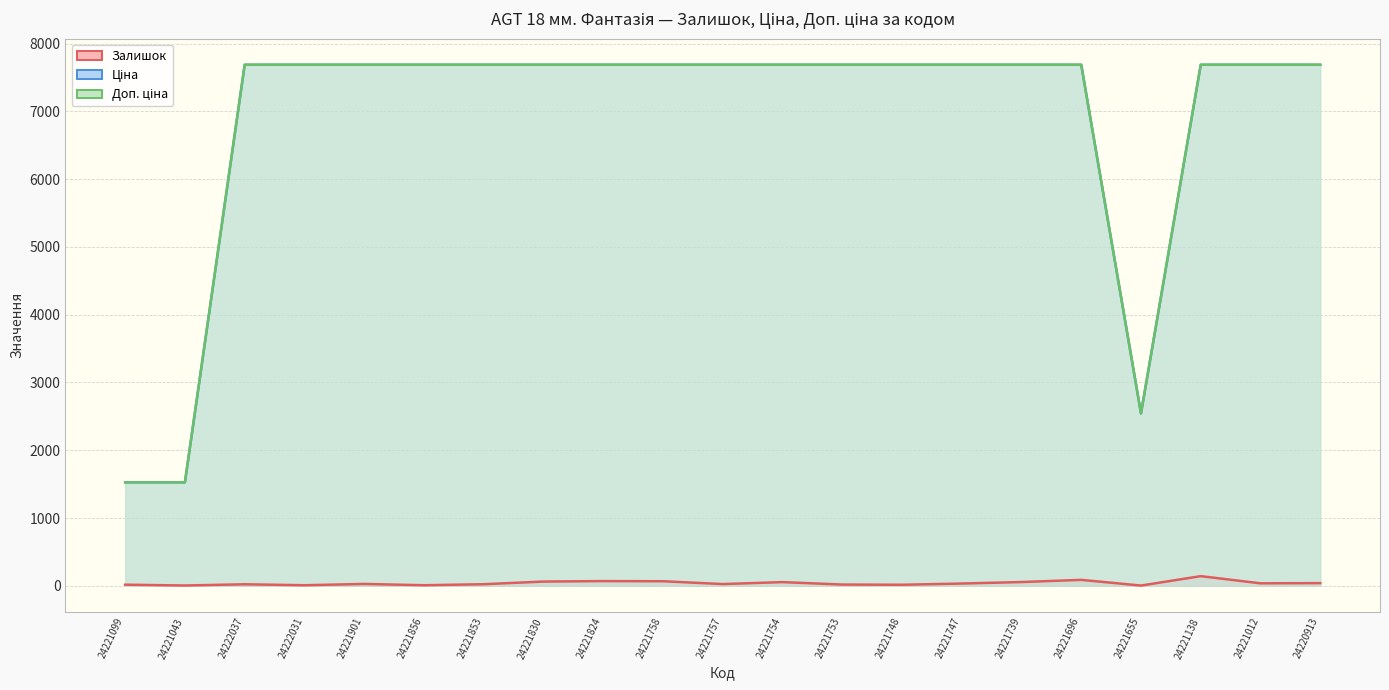

Reading right to left, what are all the values shown in this chart?

Залишок: 39.0	36.0	142.0	3.0	87.0	55.0	33.0	15.0	18.0	54.0	25.0	67.0	69.0	62.0	23.0	8.0	27.0	8.0	22.0	4.0	16.0
Ціна: 7688.0	7688.0	7688.0	2543.9	7688.0	7688.0	7688.0	7688.0	7688.0	7688.0	7688.0	7688.0	7688.0	7688.0	7688.0	7688.0	7688.0	7688.0	7688.0	1526.8	1526.8
Доп. ціна: 7688.0	7688.0	7688.0	2544.0	7688.0	7688.0	7688.0	7688.0	7688.0	7688.0	7688.0	7688.0	7688.0	7688.0	7688.0	7688.0	7688.0	7688.0	7688.0	1527.0	1527.0